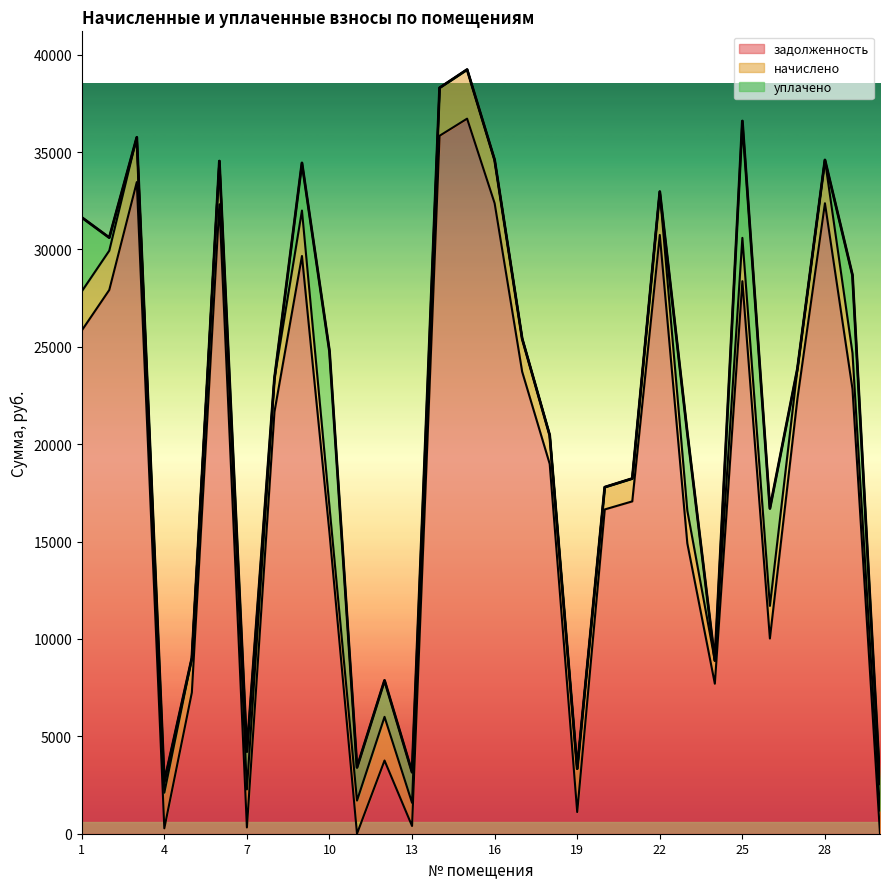

True or false: начислено and задолженность cross at least once.

True